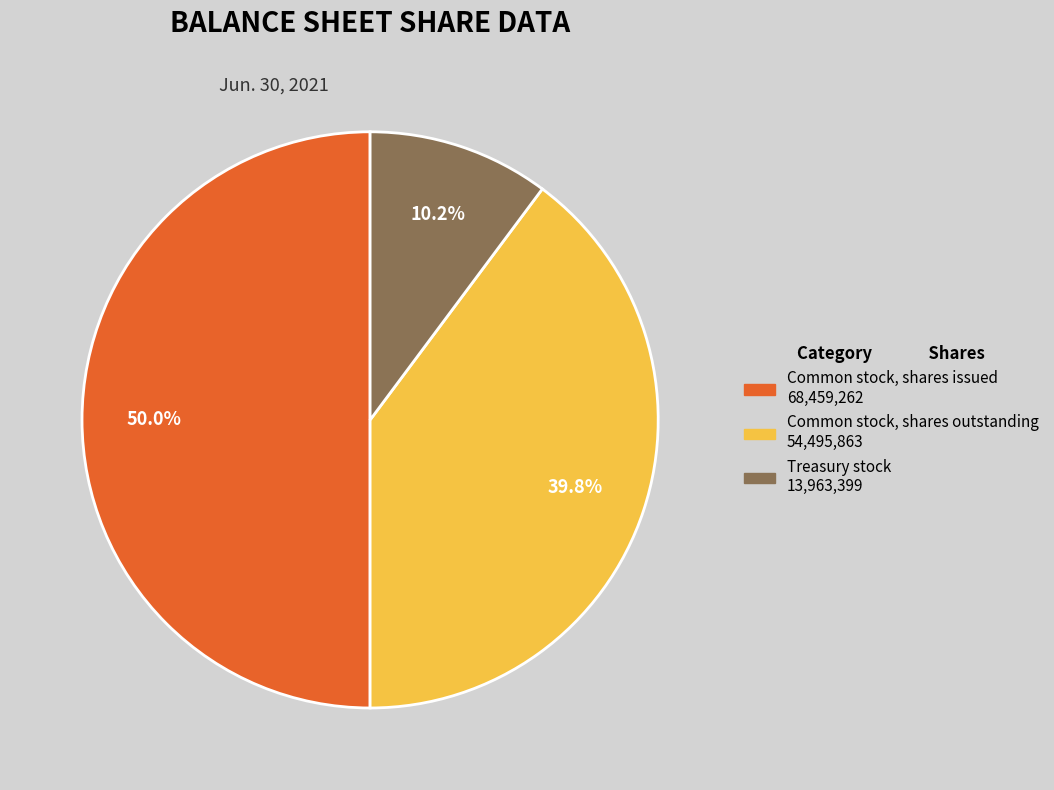

Is it true that Common stock, shares issued is 50% of the pie?

True